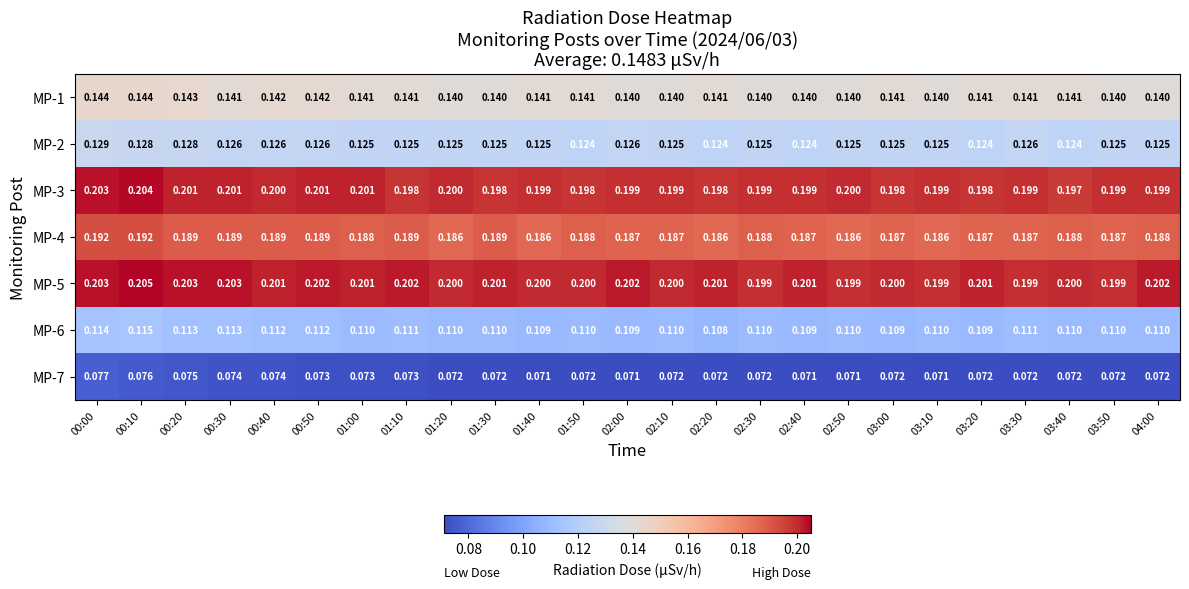

List the series in order of their peak value, highest first.

MP-5, MP-3, MP-4, MP-1, MP-2, MP-6, MP-7